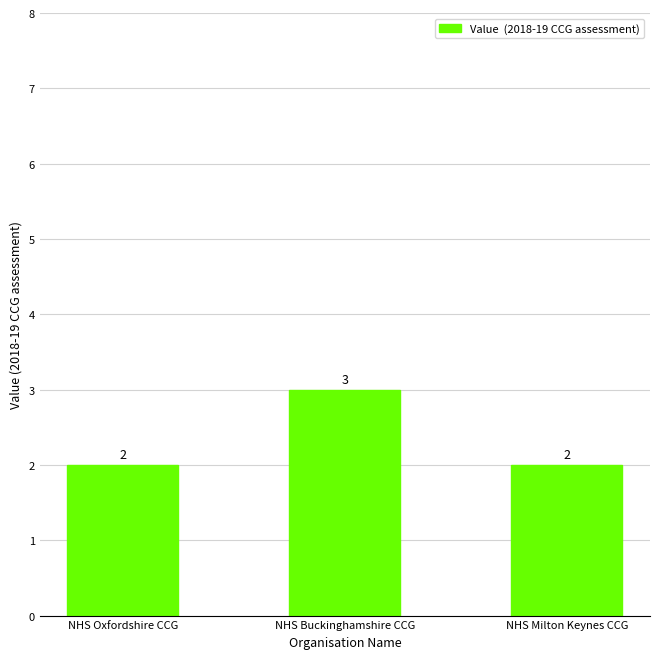

Are the bars grouped side by side (vs. stacked)?

No